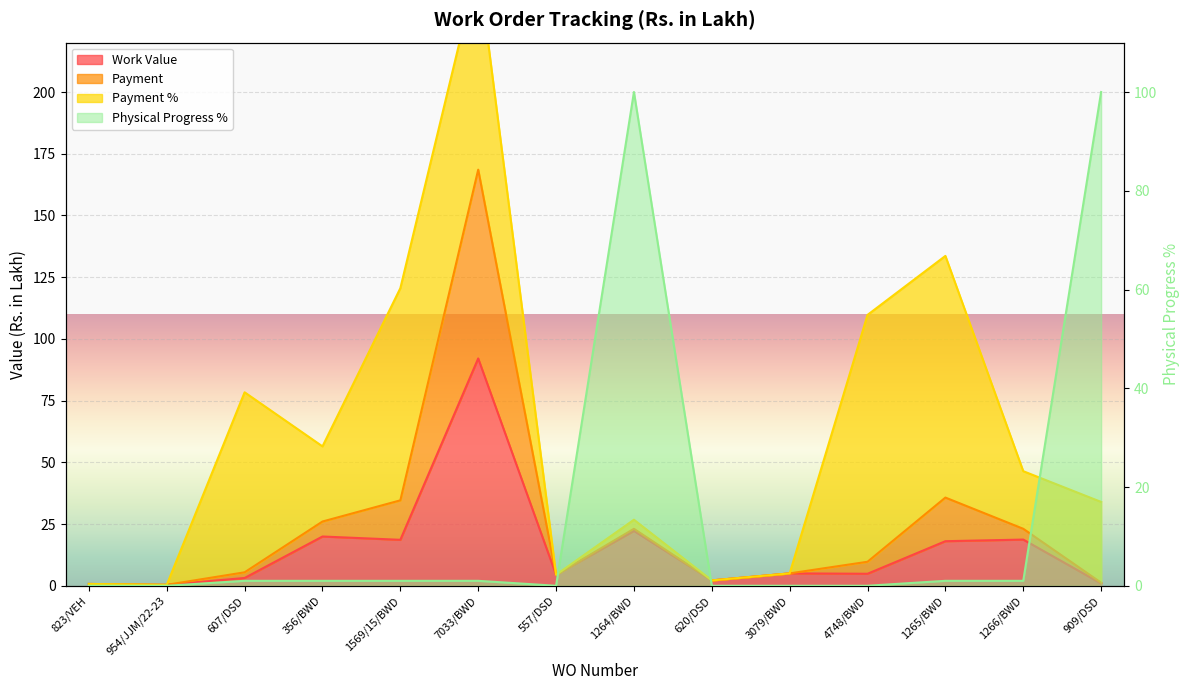

How many interior local peaks does the Physical Progress % series have?

1